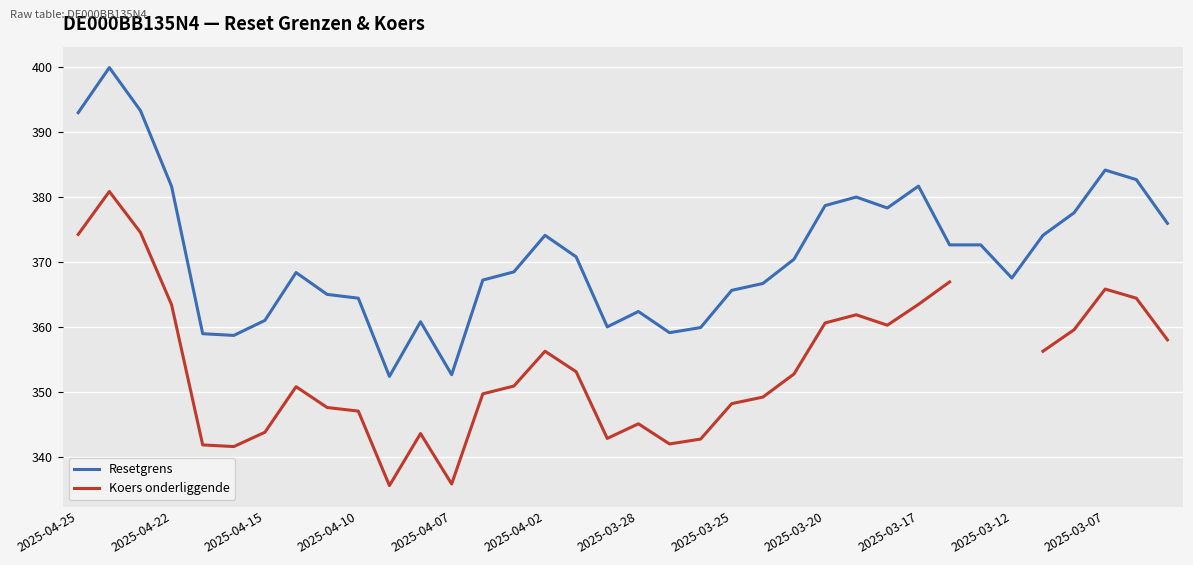

True or false: Koers onderliggende and Resetgrens intersect in this chart.

False